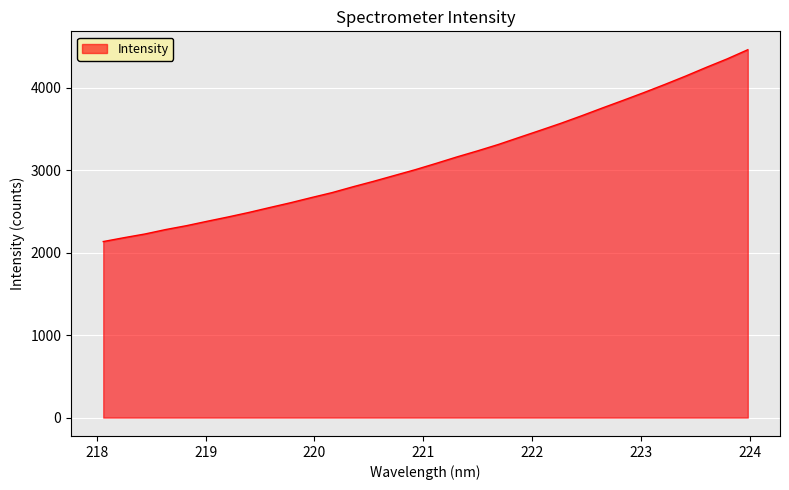

What is the minimum value shown in the chart?

2134.9